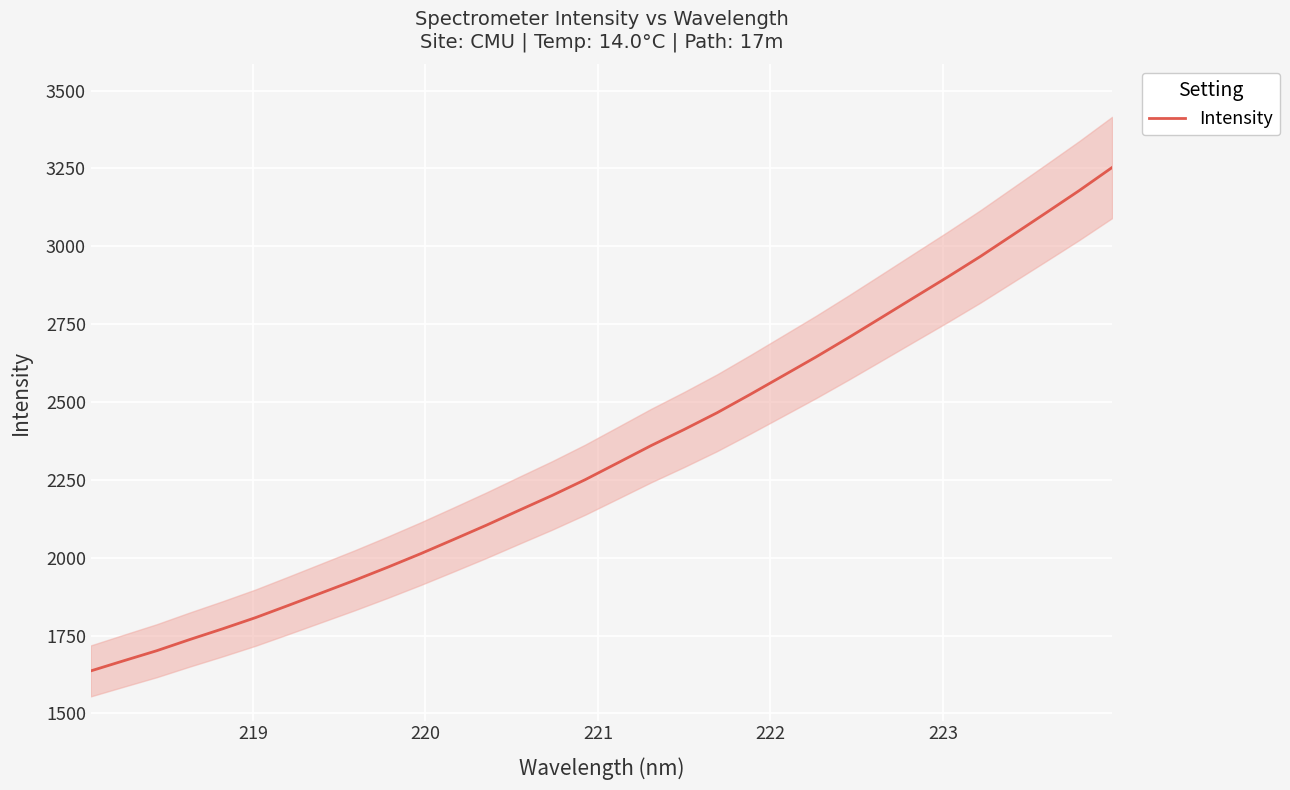

What is the maximum value shown in the chart?

3252.8